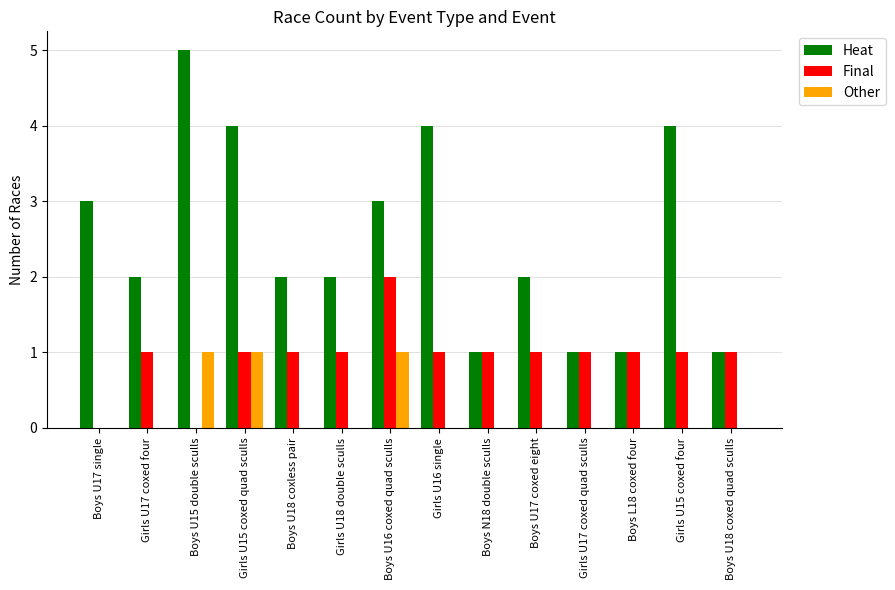

How many groups of bars are there?

14